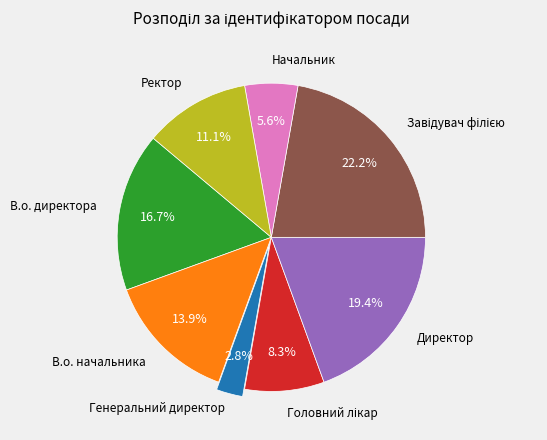

Is there a majority slice in this chart?

No